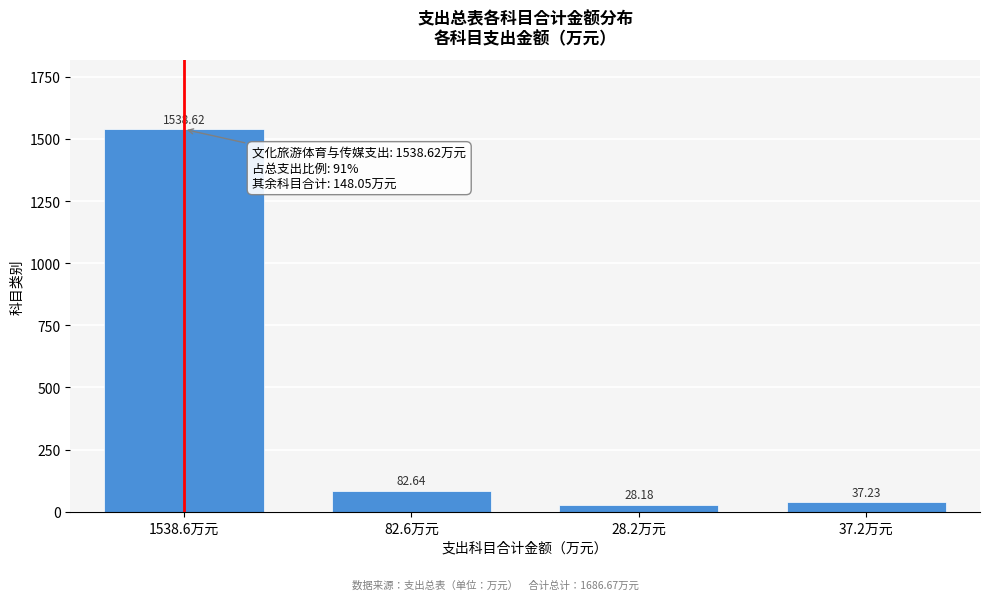

Rank the categories by value from lowest to highest.

28.2万元, 37.2万元, 82.6万元, 1538.6万元